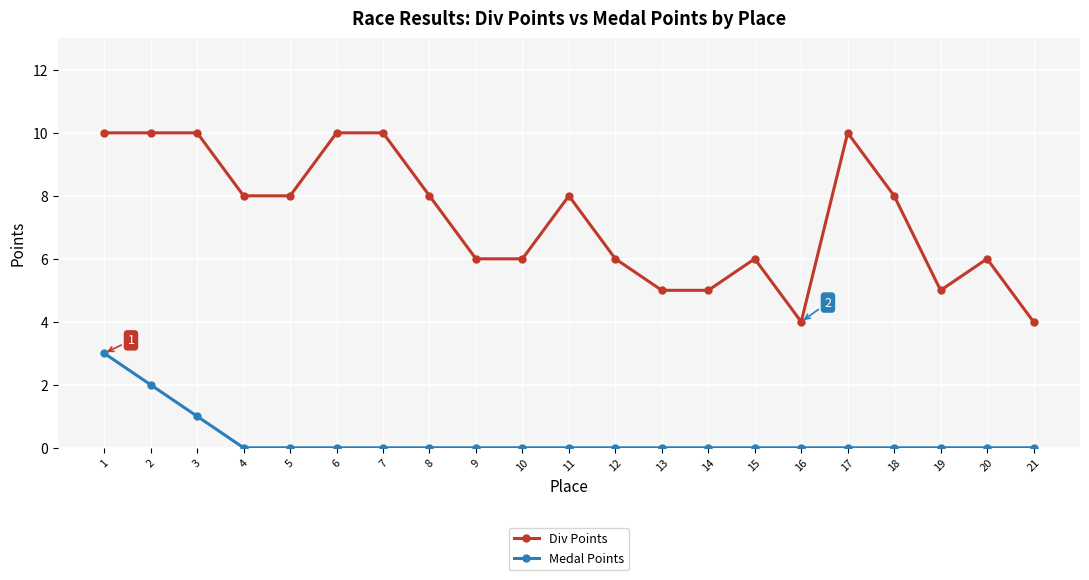

True or false: Div Points has a value of 4 at 7.

False